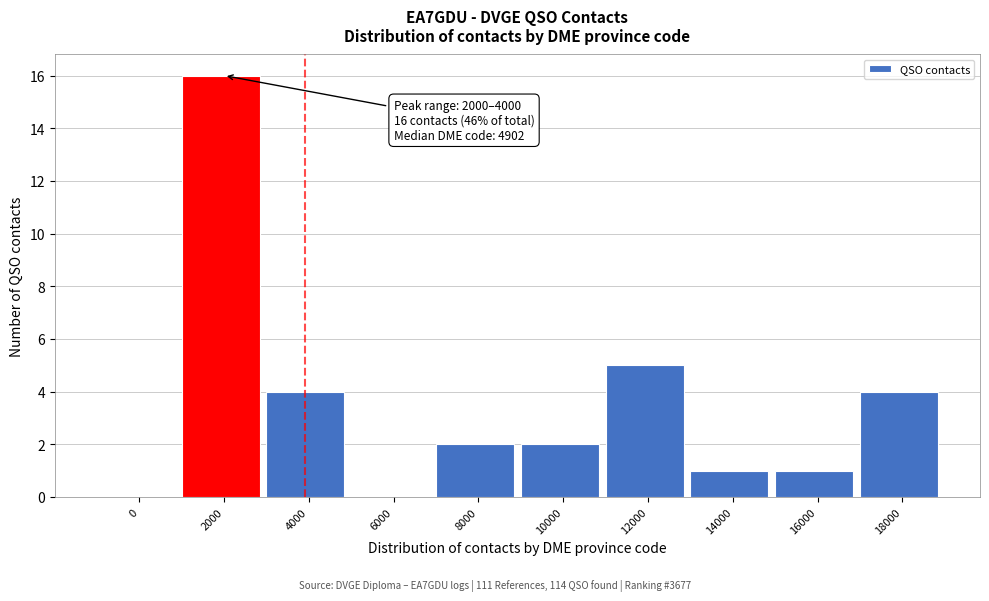

Reading left to right, what are all the values shown in this chart?

0=0	2000=16	4000=4	6000=0	8000=2	10000=2	12000=5	14000=1	16000=1	18000=4